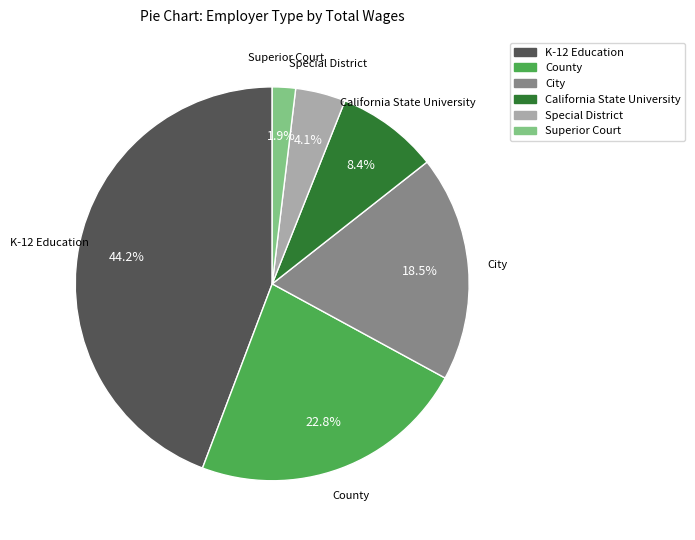

To the nearest percent, what portion does California State University represent?

8%